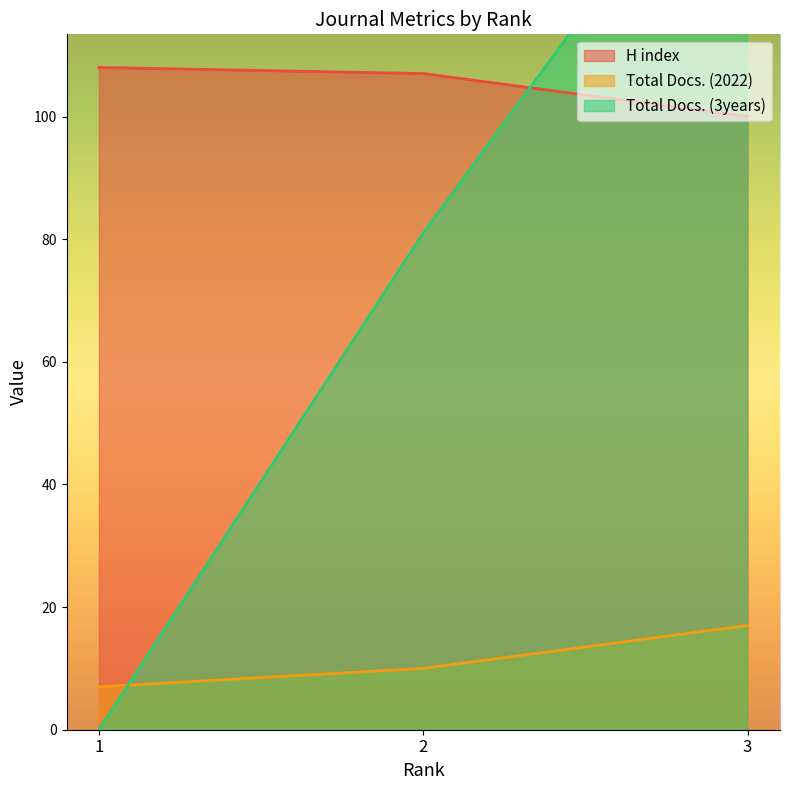

How many data points in H index are less than 107?

1